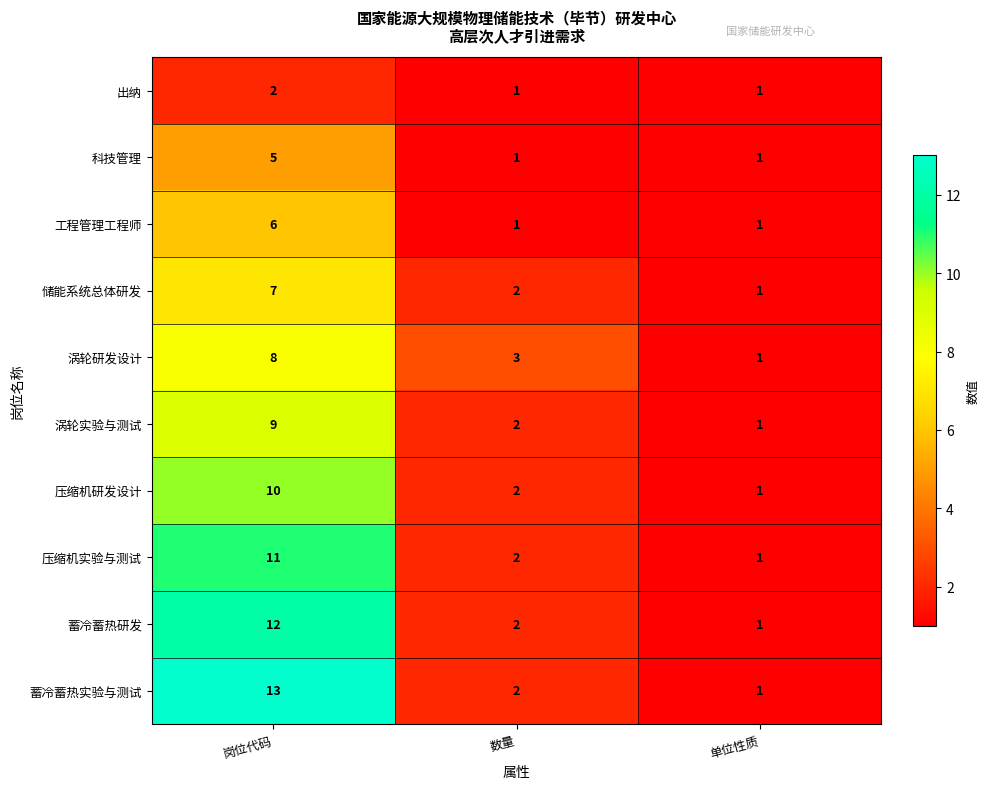

The value of 科技管理 at 数量 is 1. True or false?

True